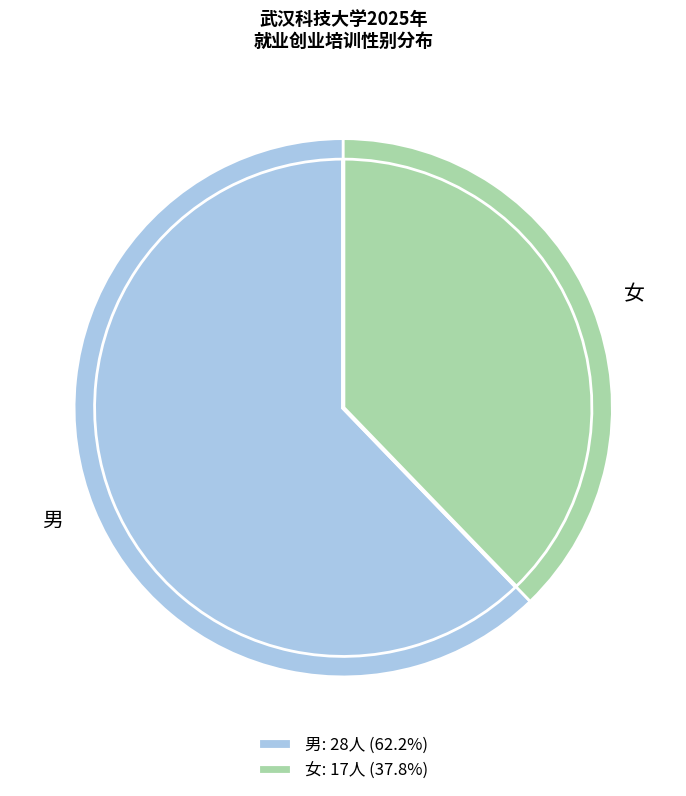

Which category has the biggest portion of the pie?

男